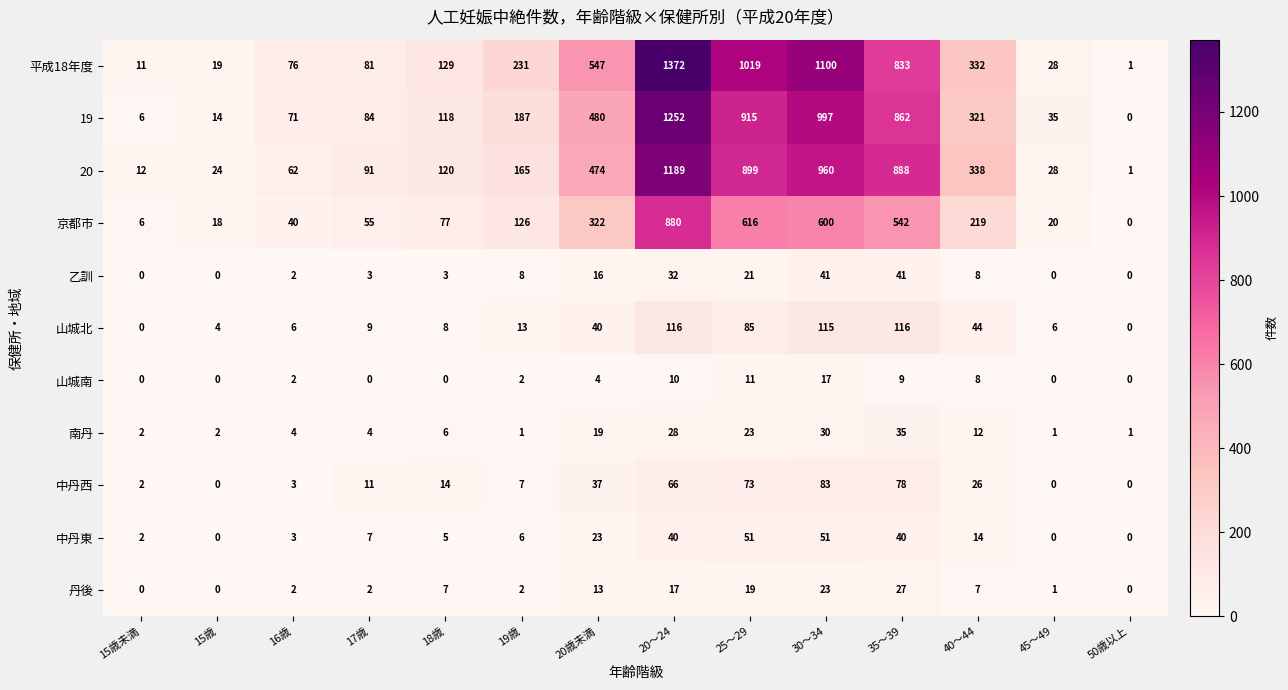

How many positive values does the 乙訓 series have?

10